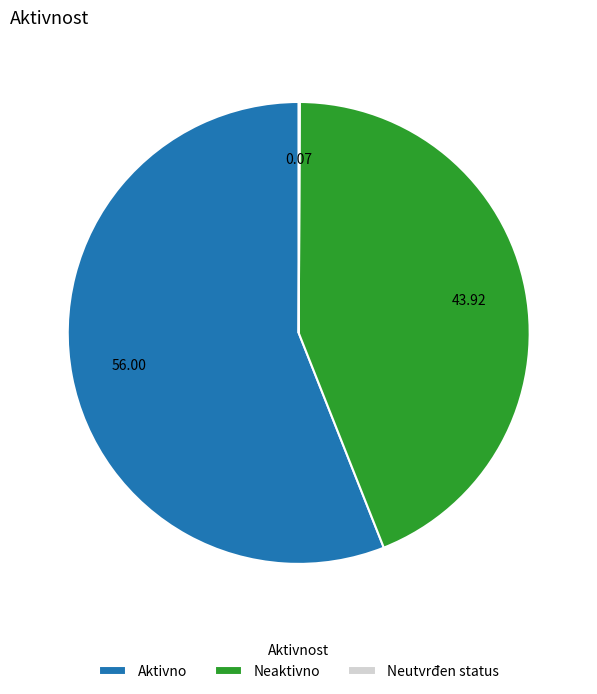

Is there a majority slice in this chart?

Yes